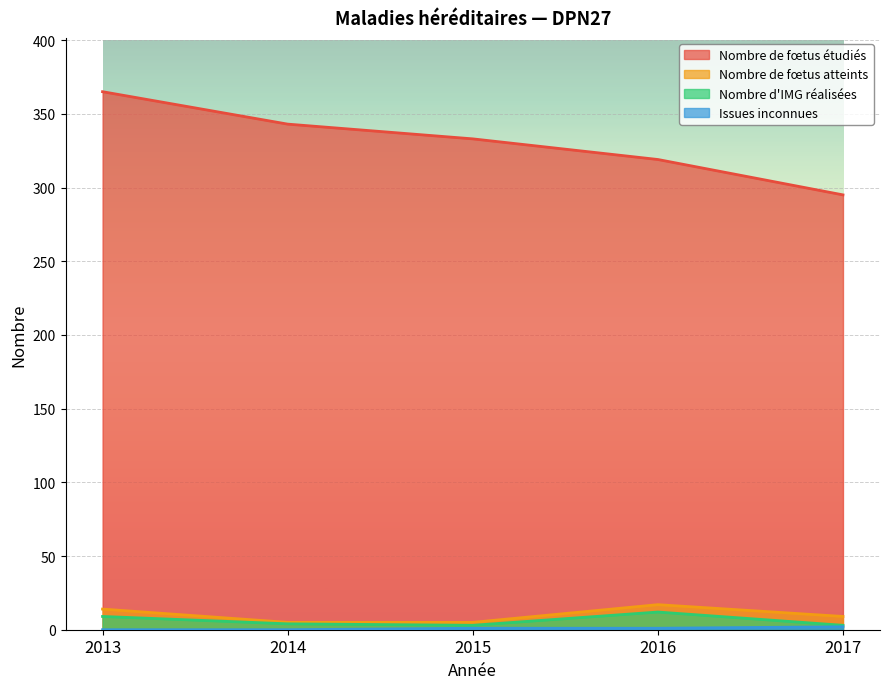

Which series has the largest total across all categories?

Nombre de fœtus étudiés